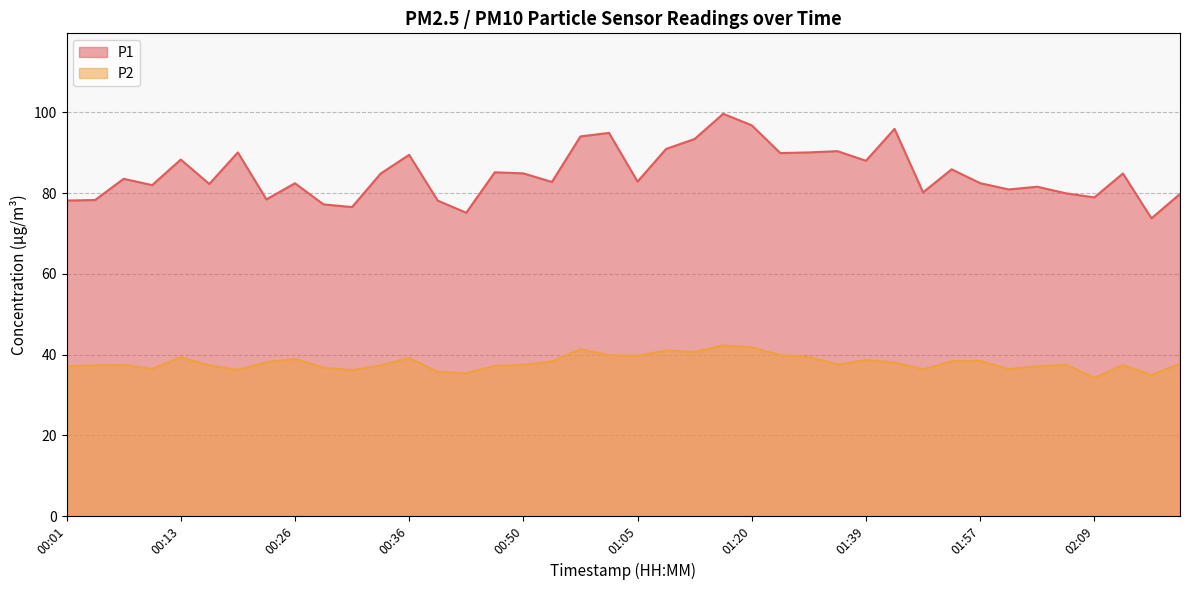

The P2 series shows 66.4 at 00:50. True or false?

False